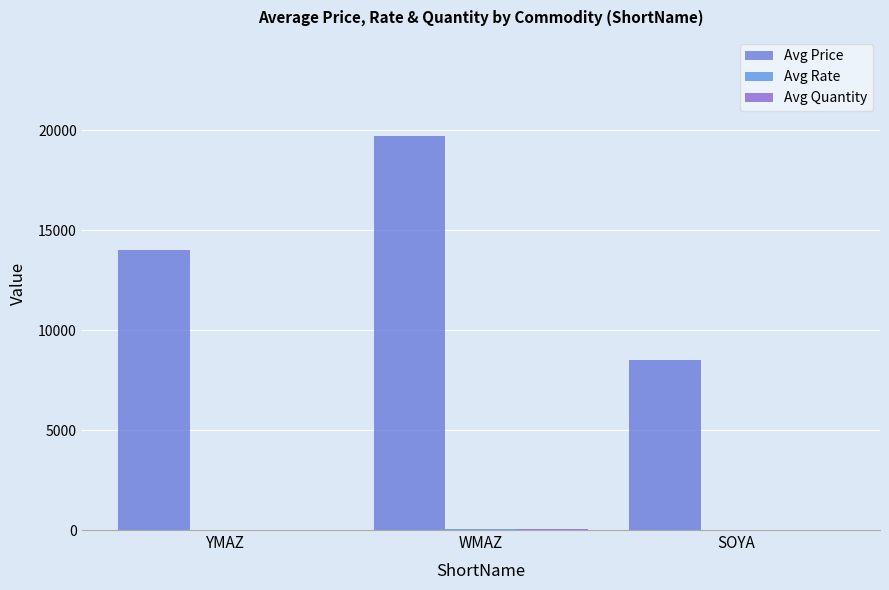

Are the bars grouped side by side (vs. stacked)?

Yes